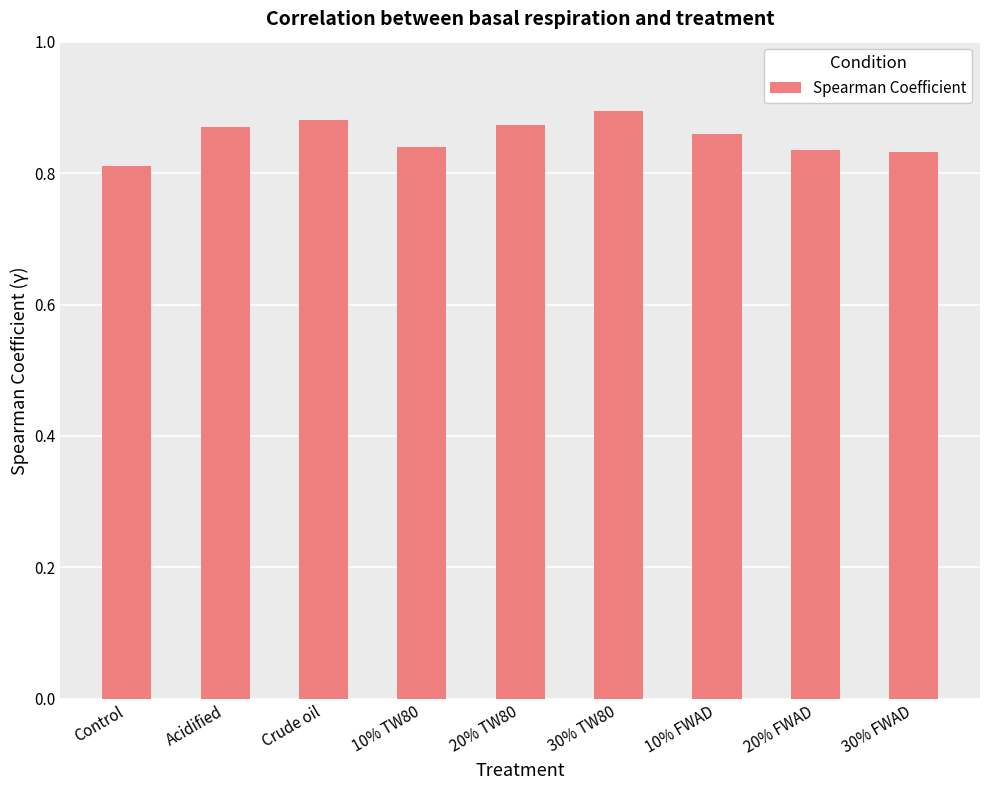

How many bars are there in total?

9